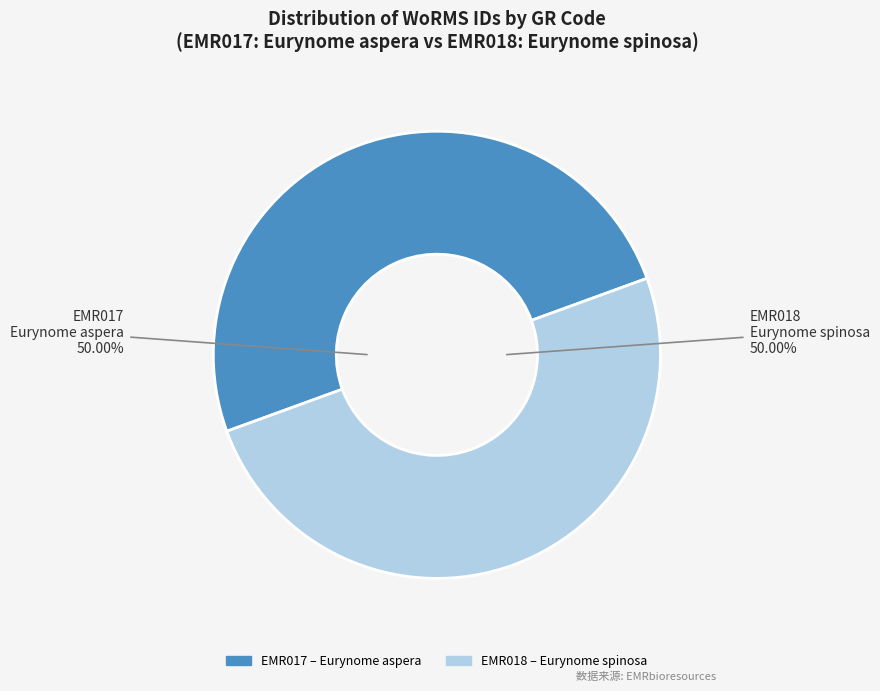

What is the ratio of the value at EMR017 to the value at EMR018?

1.0